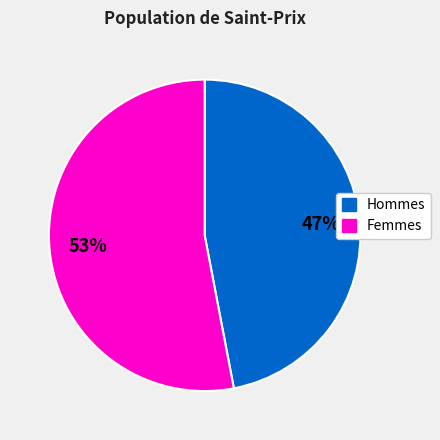

To the nearest percent, what is the average slice percentage?

50%